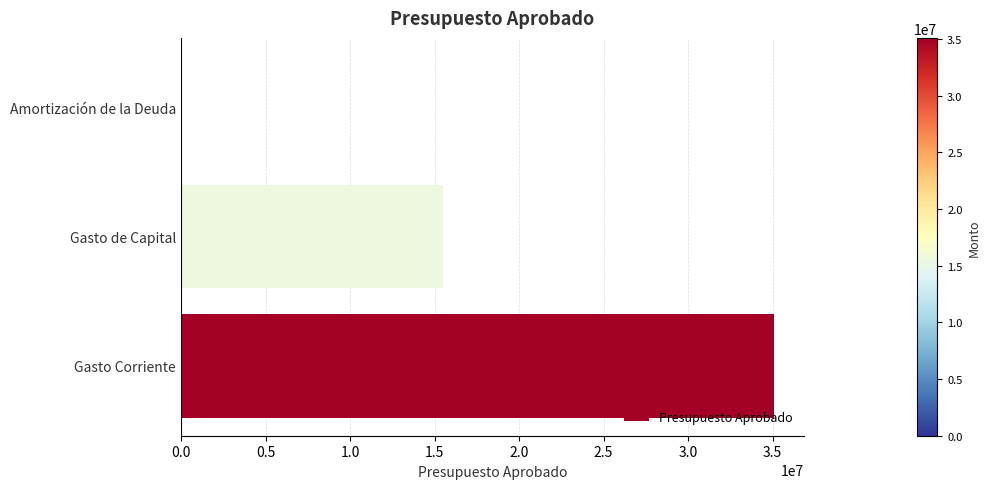

At which category does the chart reach its peak across all series?

Gasto Corriente